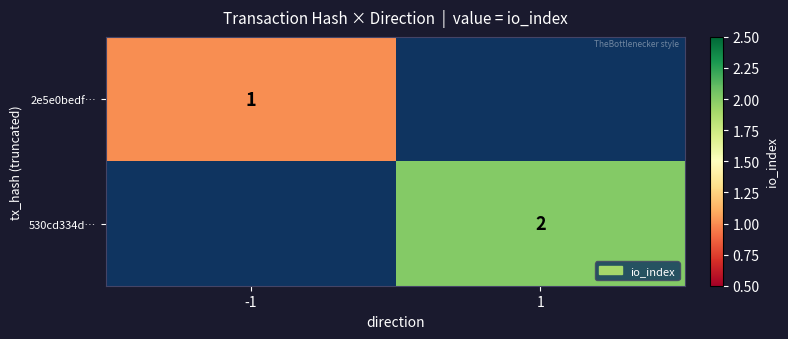

Is it true that 2e5e0bedf… equals 0.7 at -1?

False